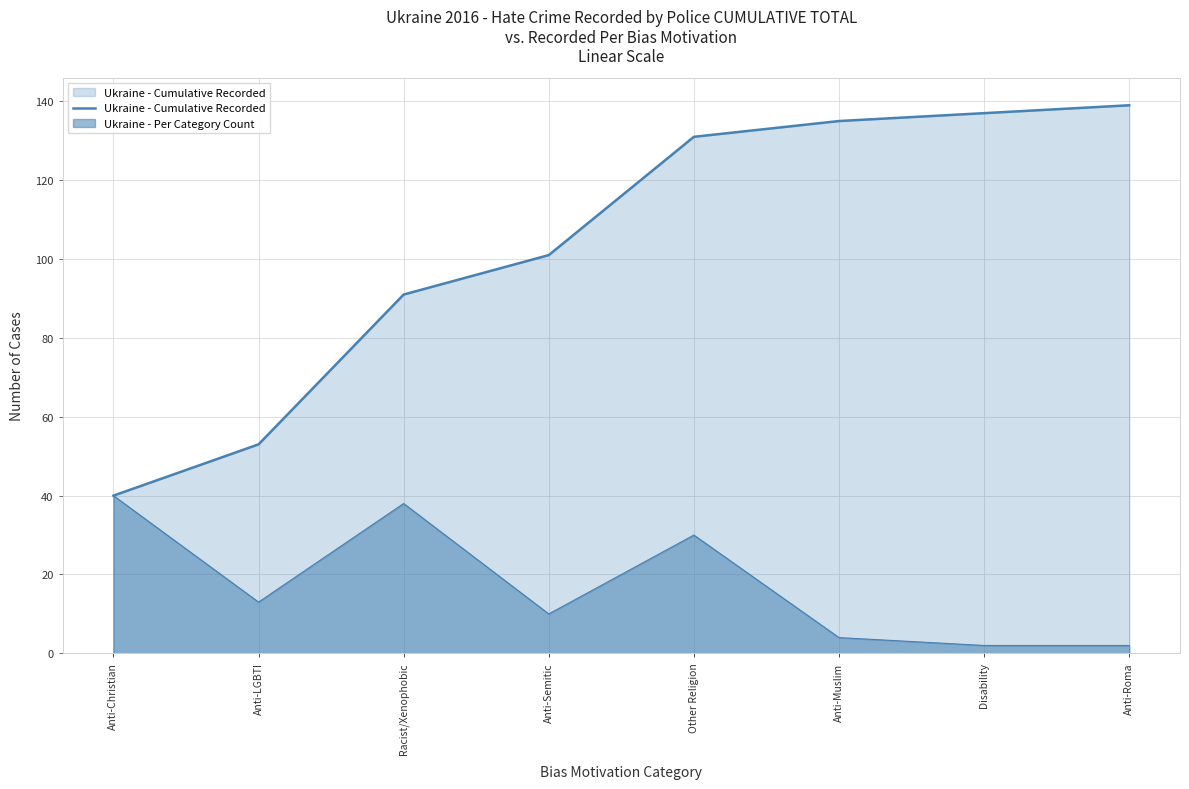

Does the chart have visible grid lines?

Yes